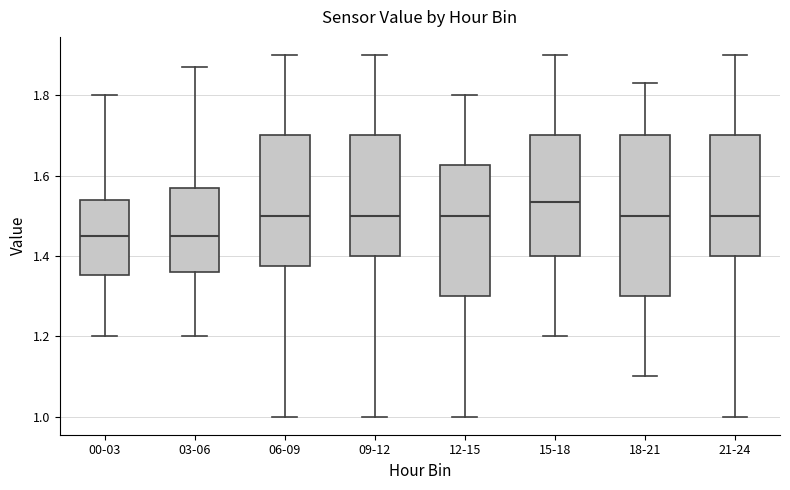

Which box is the tallest, from its lower edge to its upper edge?

18-21